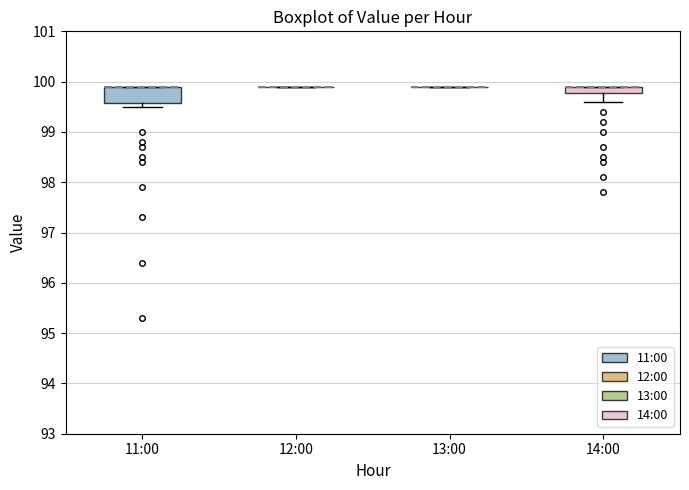

Which box is the tallest, from its lower edge to its upper edge?

11:00